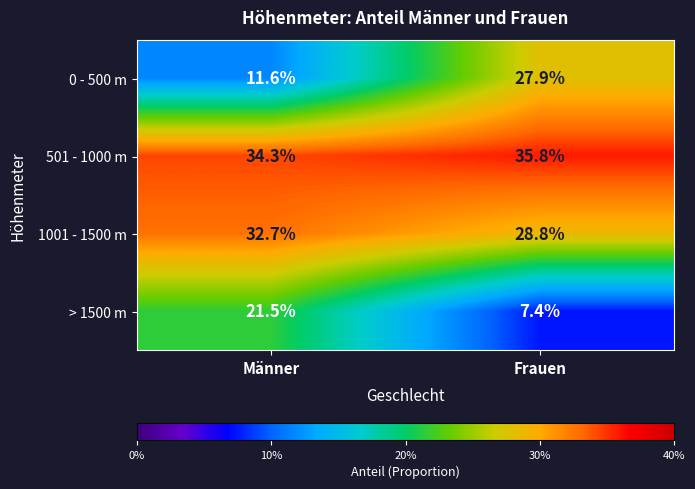

Is it true that 501 - 1000 m equals 35.8 at Frauen?

True